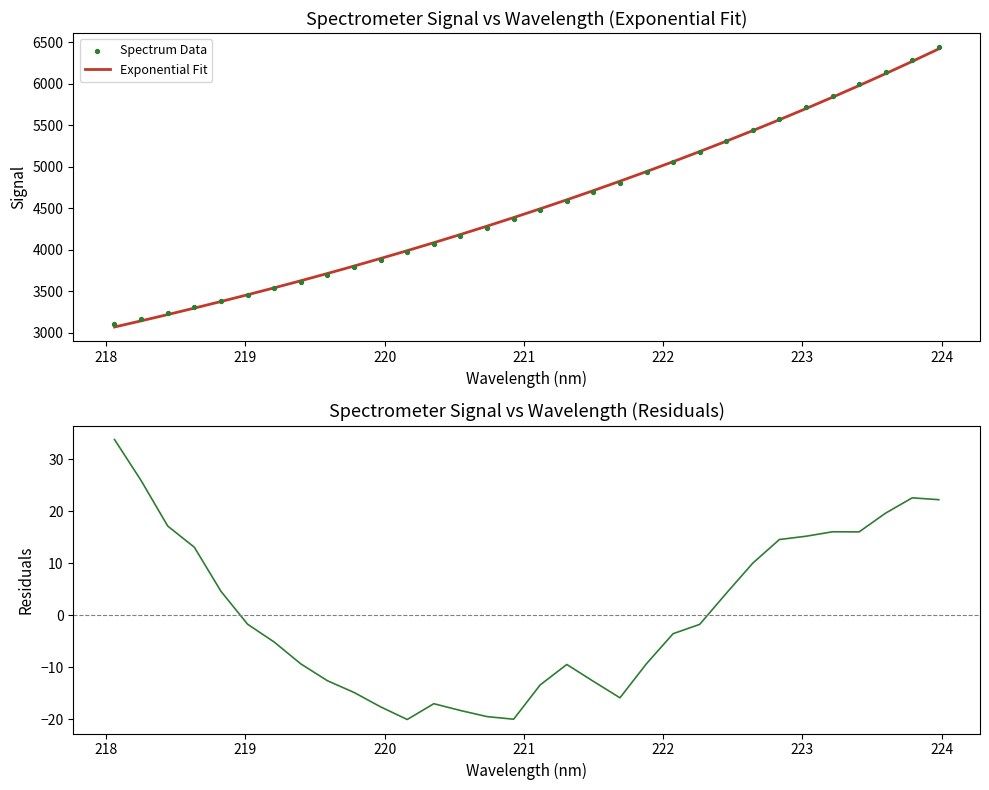

Which series has the largest total across all categories?

Spectrum Data